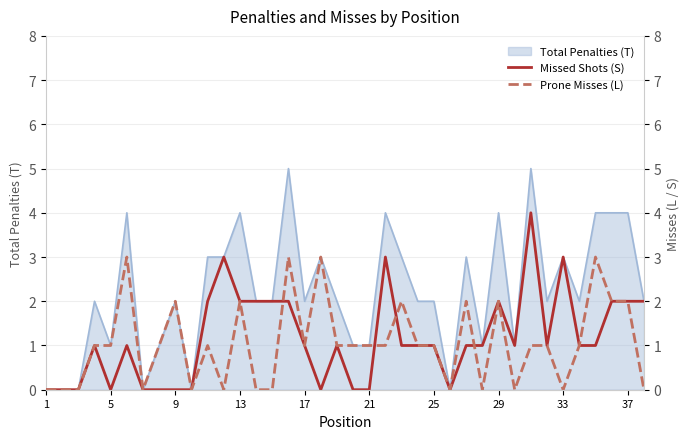

Is it true that Total Penalties (T) equals 2 at 9?

True